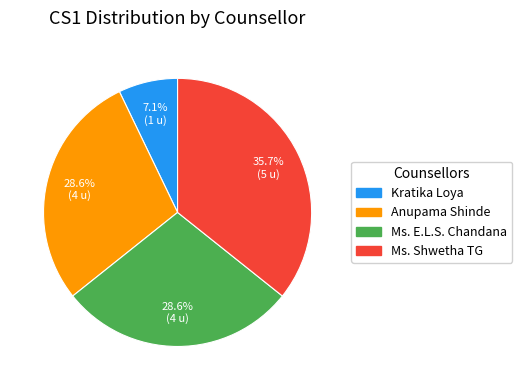

What percentage is NOT represented by Anupama Shinde?

71.4%